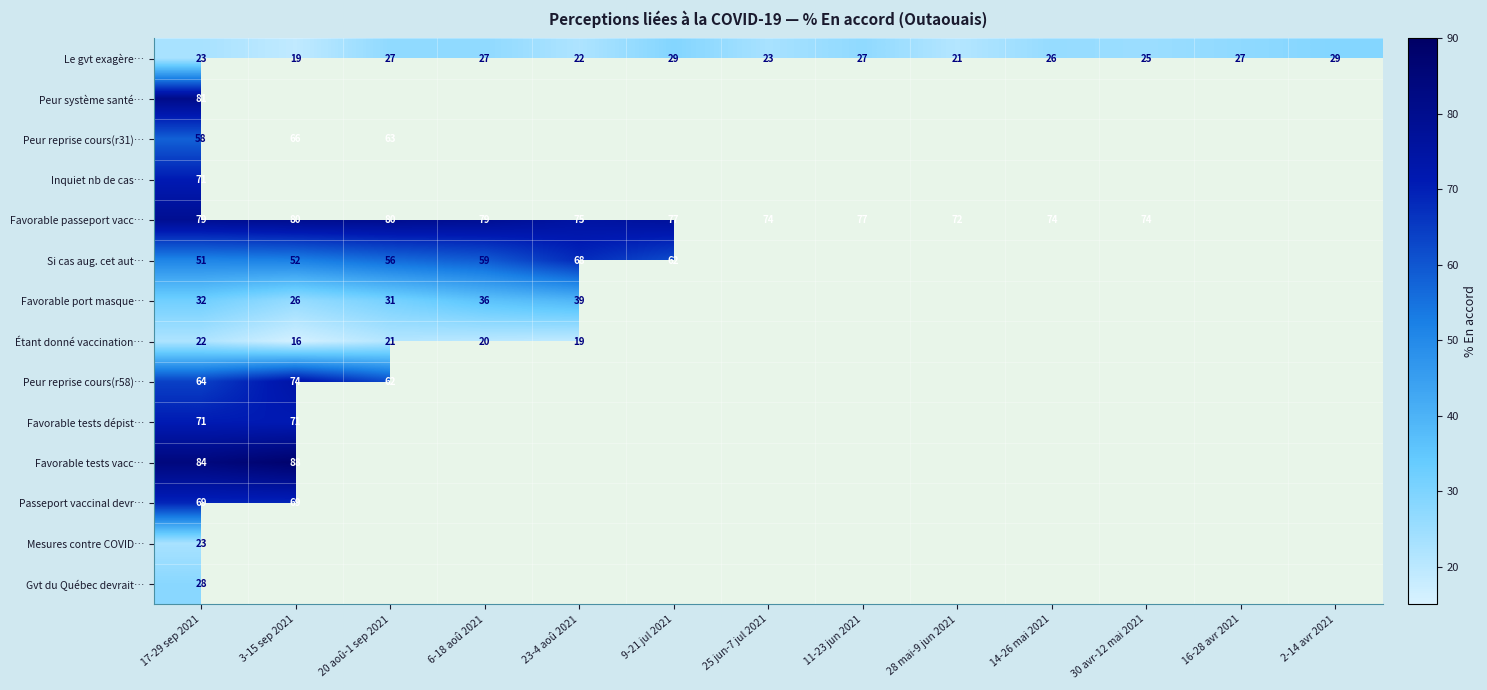

What is the spread (max minus min) of values at 28 mai-9 jun 2021?

51.0